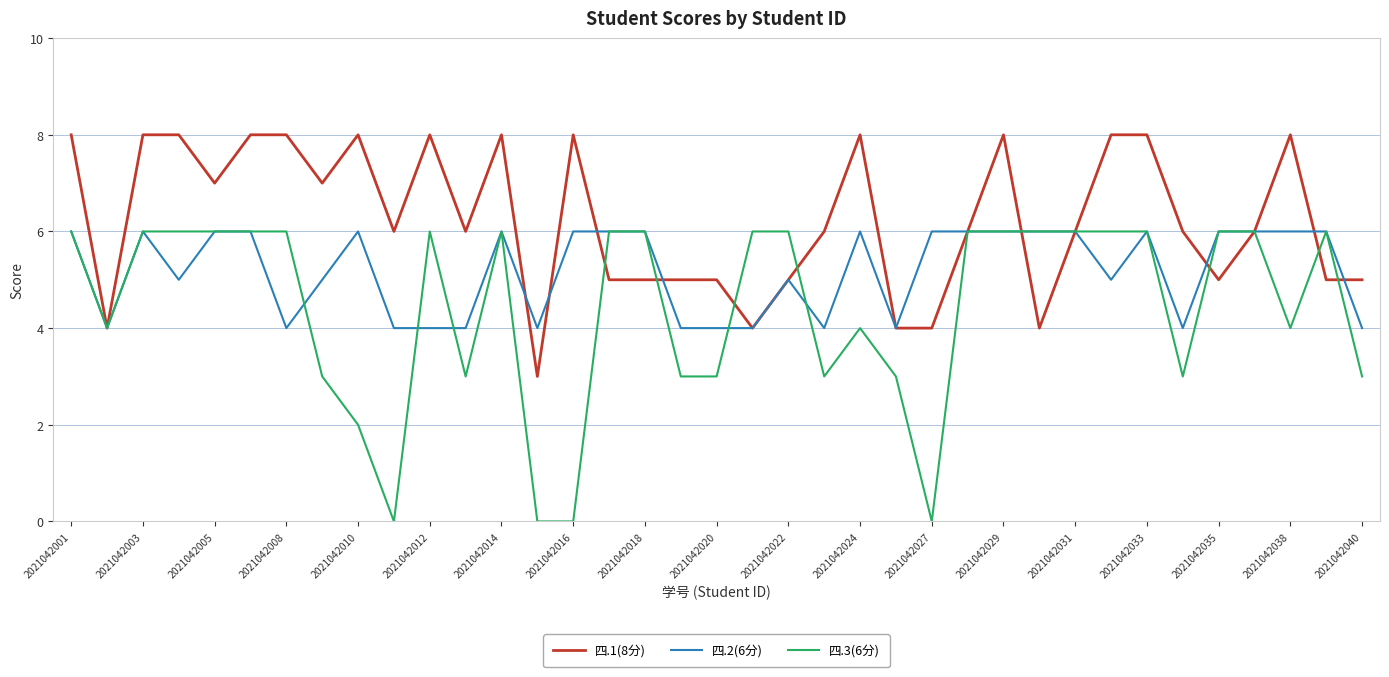

Reading left to right, transcribe all the data shown in this chart.

四.1(8分): 8	4	8	8	7	8	8	7	8	6	8	6	8	3	8	5	5	5	5	4	5	6	8	4	4	6	8	4	6	8	8	6	5	6	8	5	5
四.2(6分): 6	4	6	5	6	6	4	5	6	4	4	4	6	4	6	6	6	4	4	4	5	4	6	4	6	6	6	6	6	5	6	4	6	6	6	6	4
四.3(6分): 6	4	6	6	6	6	6	3	2	0	6	3	6	0	0	6	6	3	3	6	6	3	4	3	0	6	6	6	6	6	6	3	6	6	4	6	3